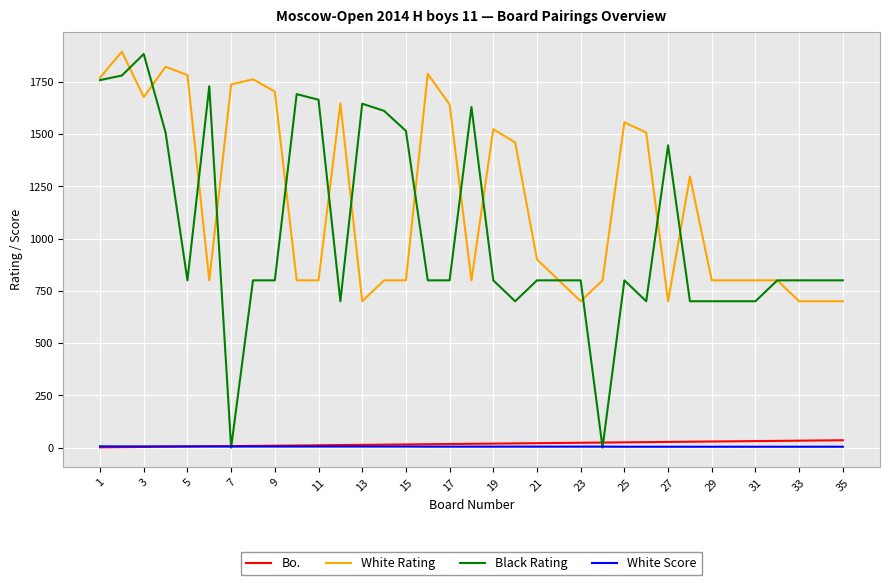

What is the greatest value displayed?

1894.0